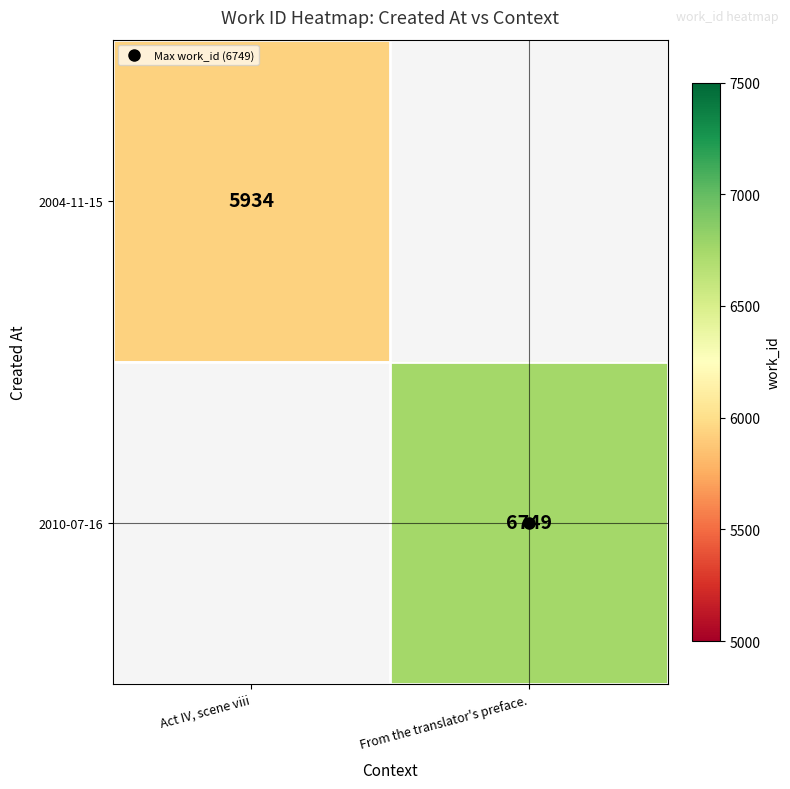

How many data points does each series have?

2